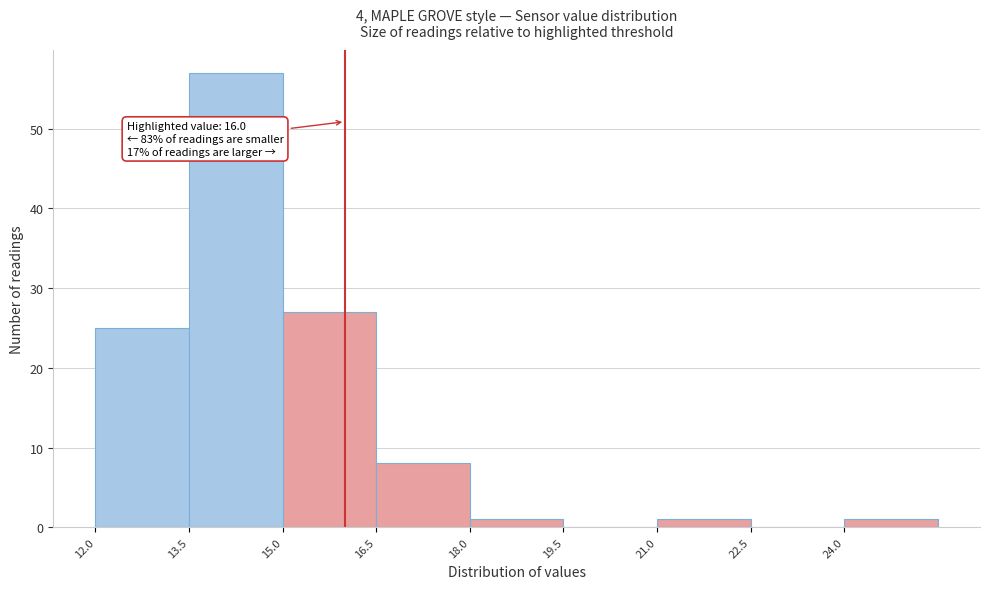

Over which range of the x-axis is the bar tallest?

13.5 to 15.0